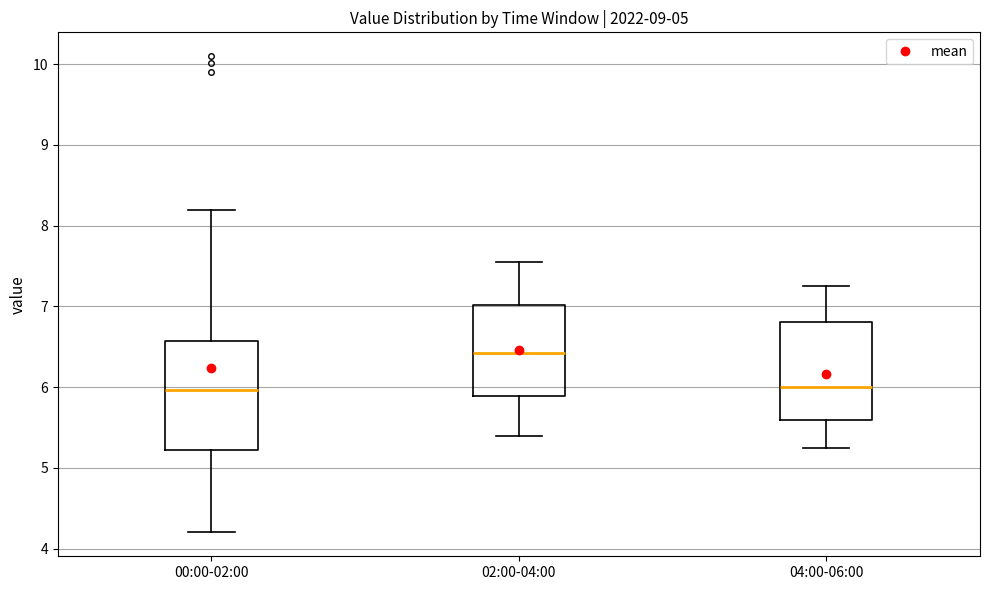

Which box's median line is the highest?

02:00-04:00